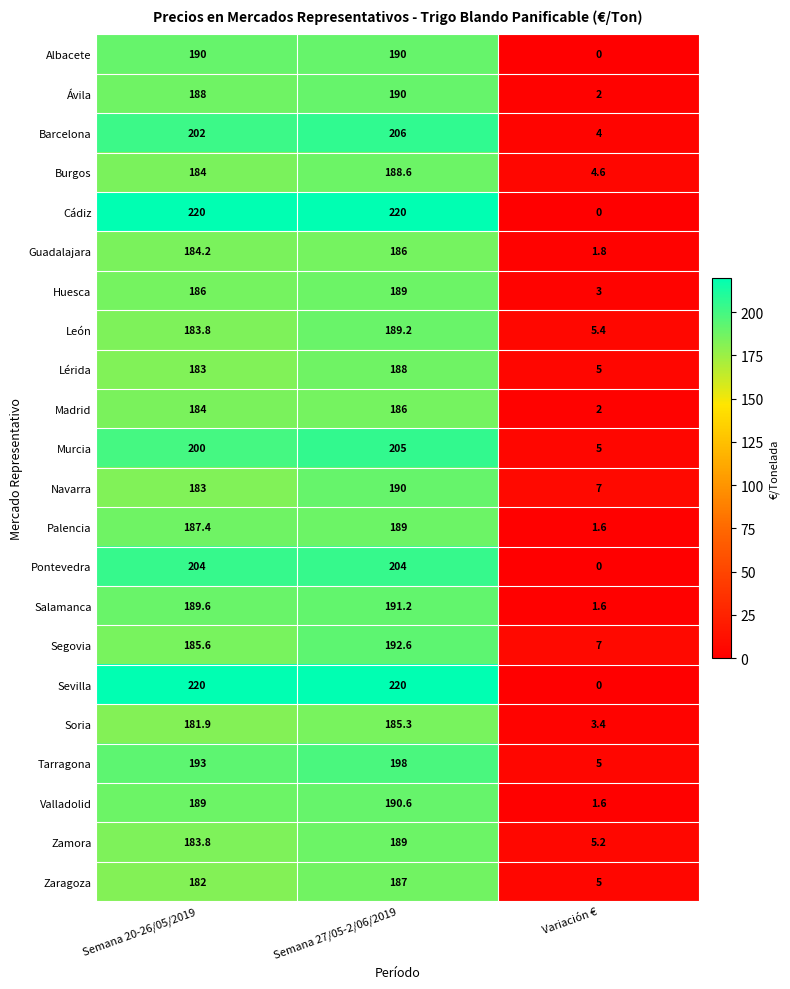

What is the difference between the Segovia values at Semana 27/05-2/06/2019 and Variación €?

185.6